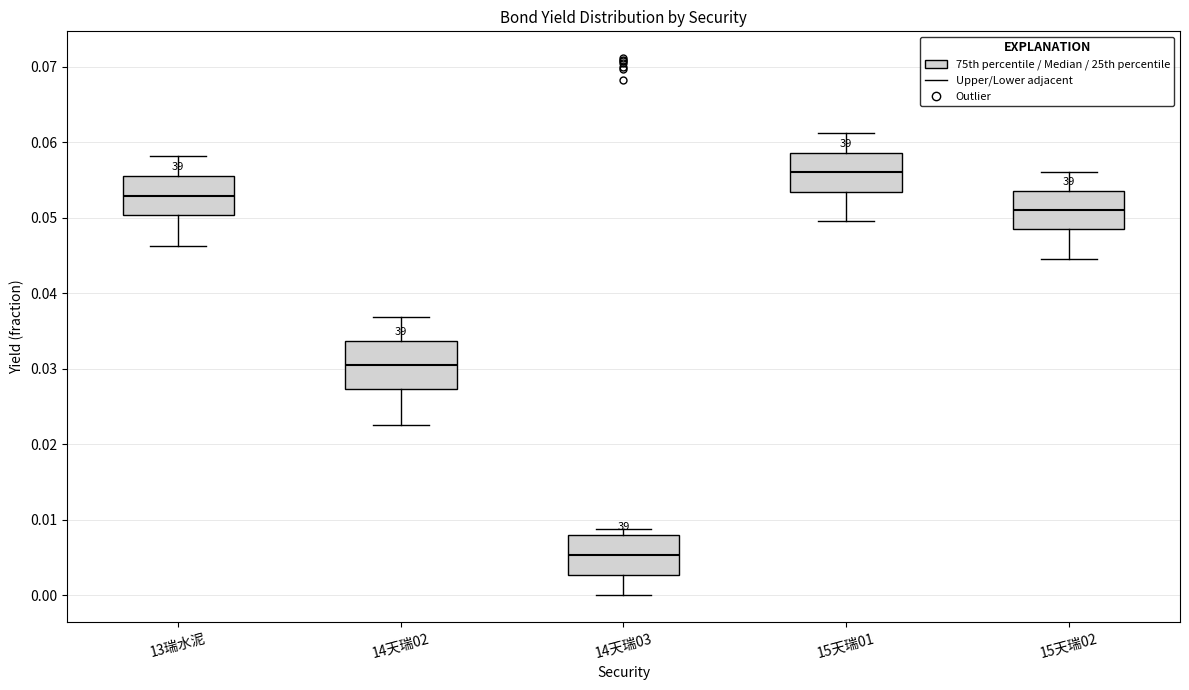

Which box is the tallest, from its lower edge to its upper edge?

14天瑞02